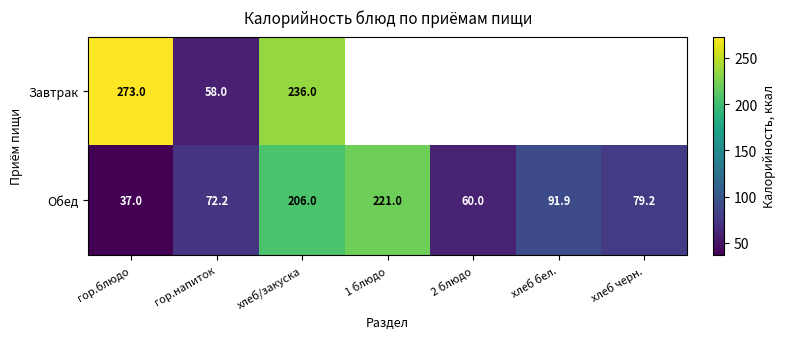

Is it true that Обед equals 42.4 at хлеб бел.?

False